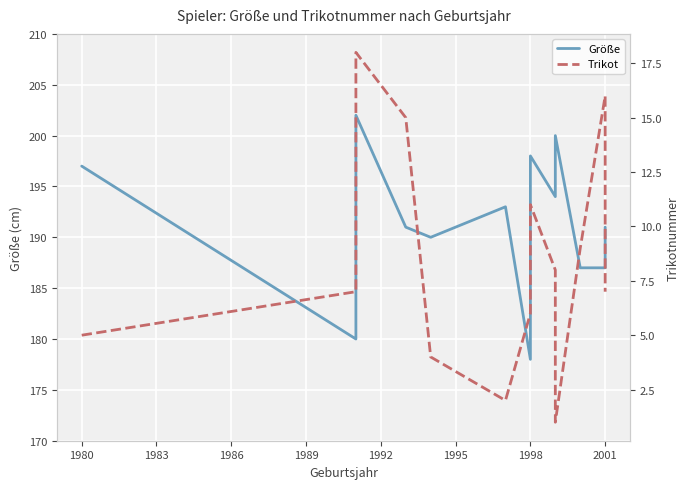

Read the Trikot value at 2001, to the nearest 10.

20